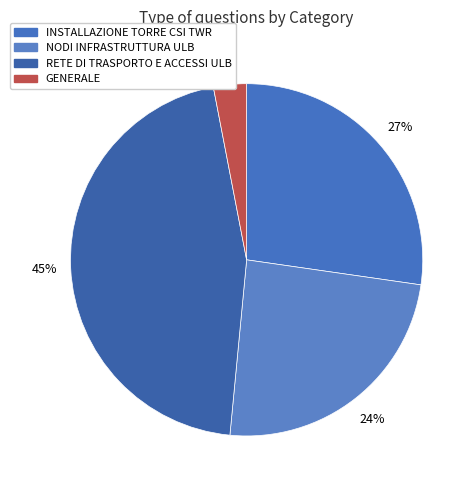

How many segments does this pie chart have?

4